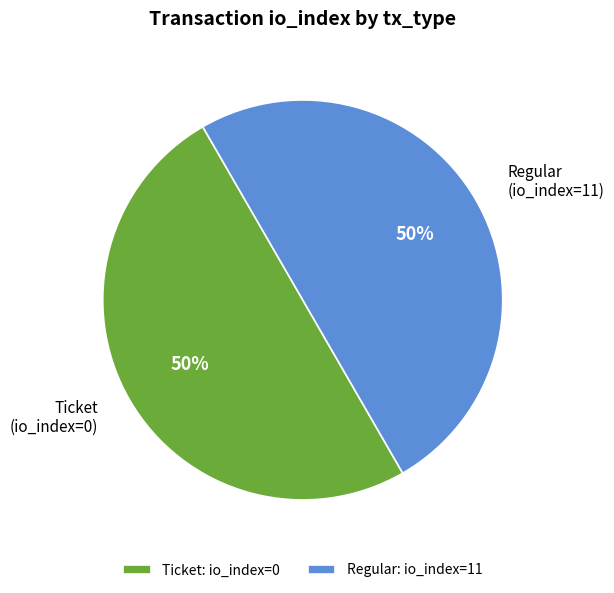

How many slices are in this pie chart?

2